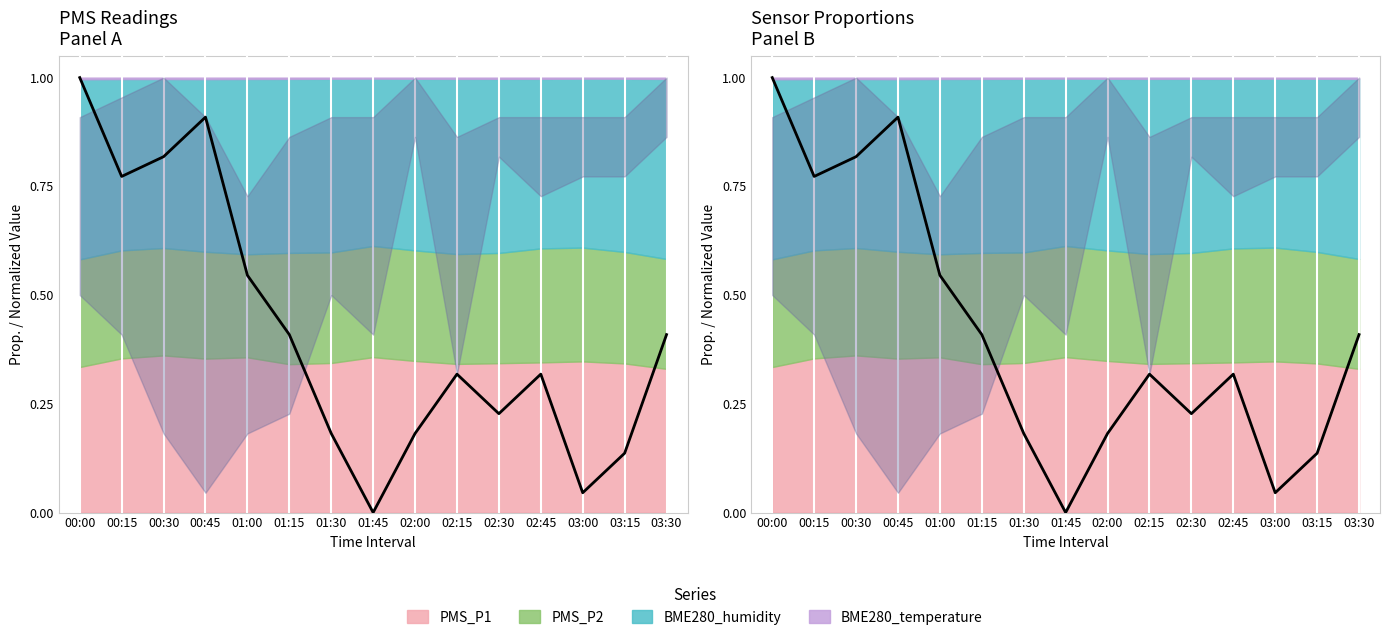

Rank the categories by value from lowest to highest.

01:45, 03:00, 03:15, 01:30, 02:00, 02:30, 02:15, 02:45, 01:15, 03:30, 01:00, 00:15, 00:30, 00:45, 00:00